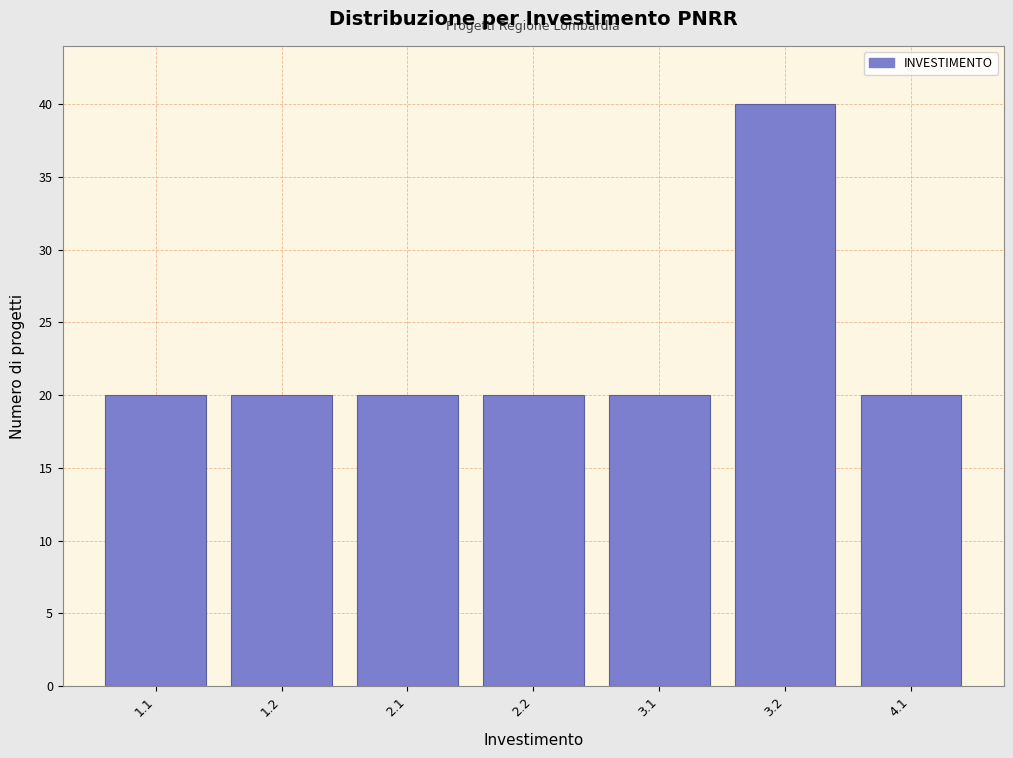

Reading left to right, extract all data points from this chart.

1.1=20	1.2=20	2.1=20	2.2=20	3.1=20	3.2=40	4.1=20